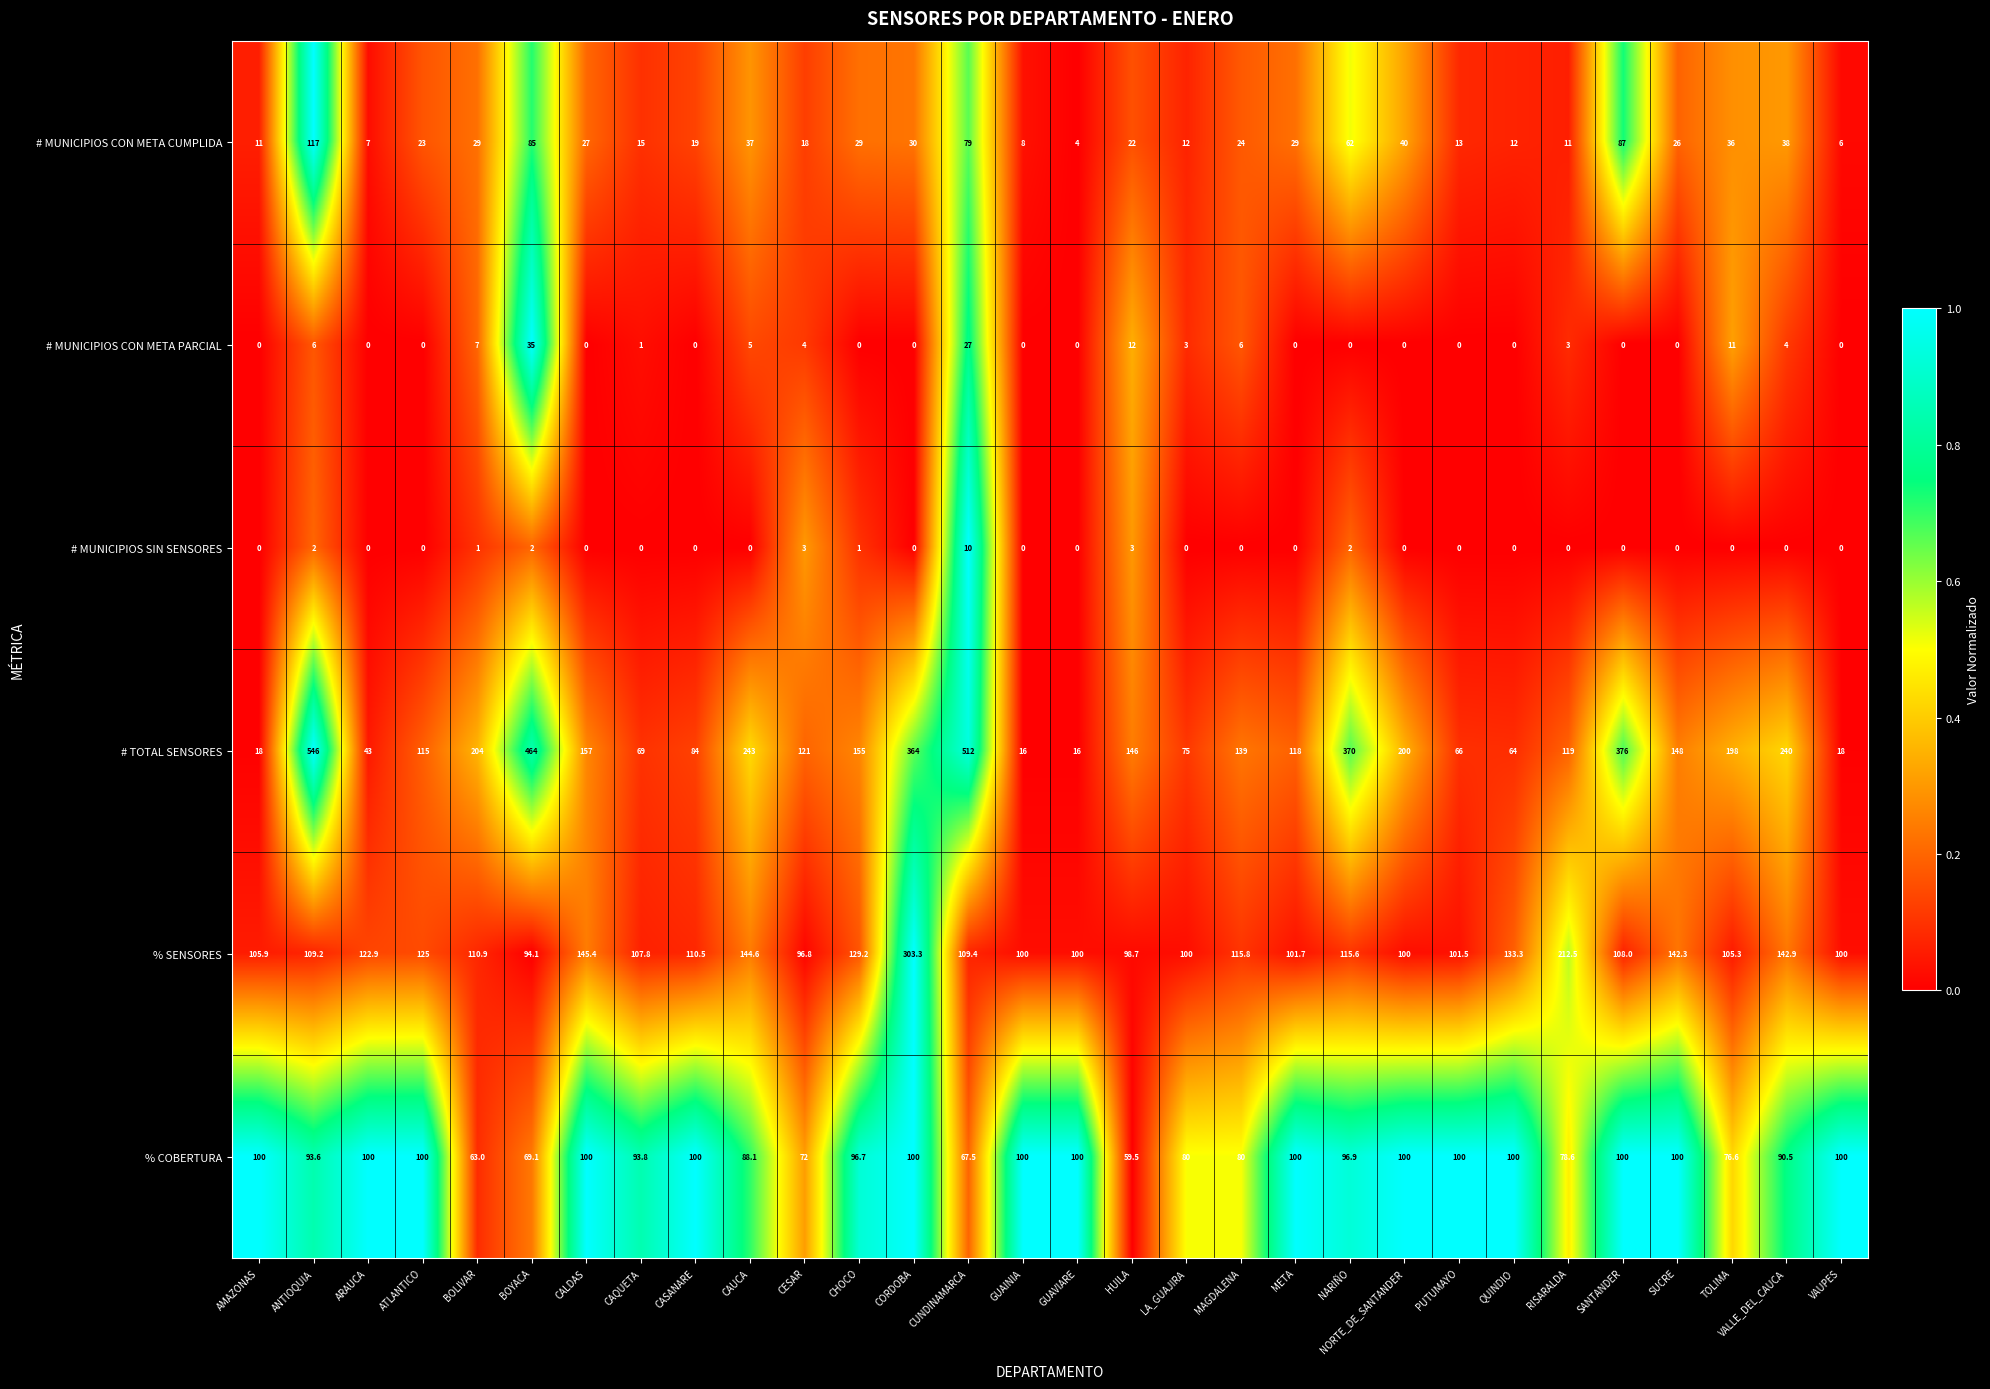

What is the total value across all series at CASANARE?

313.5